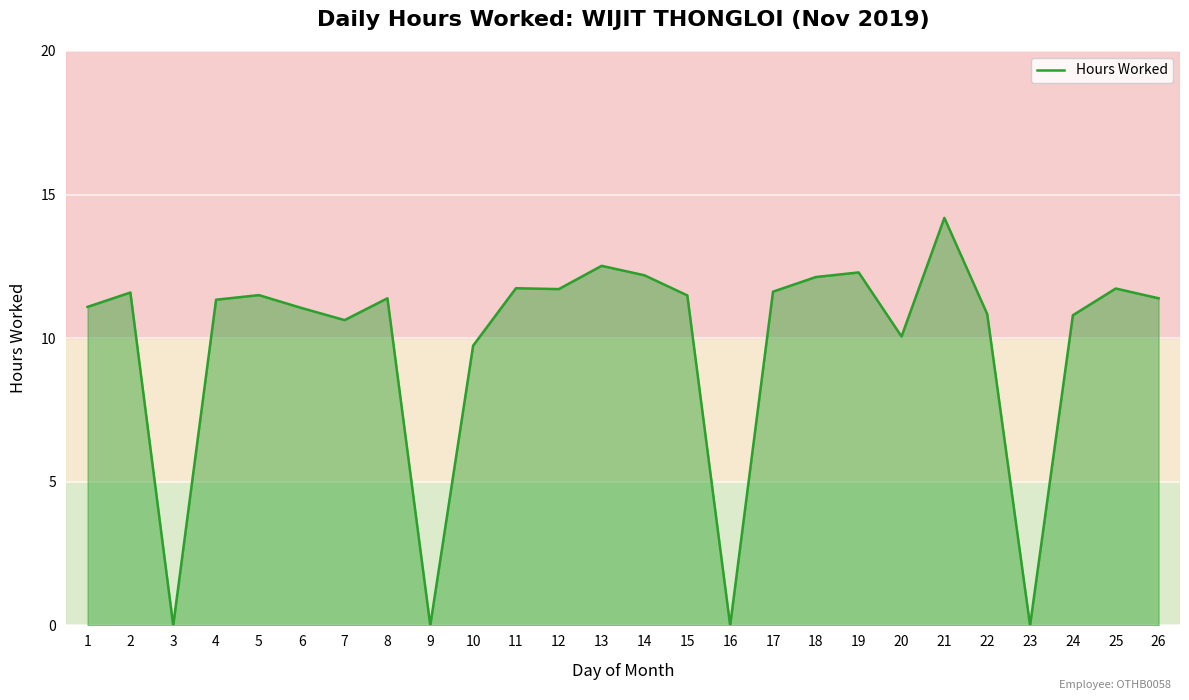

At which category does the data reach its first local valley?

3